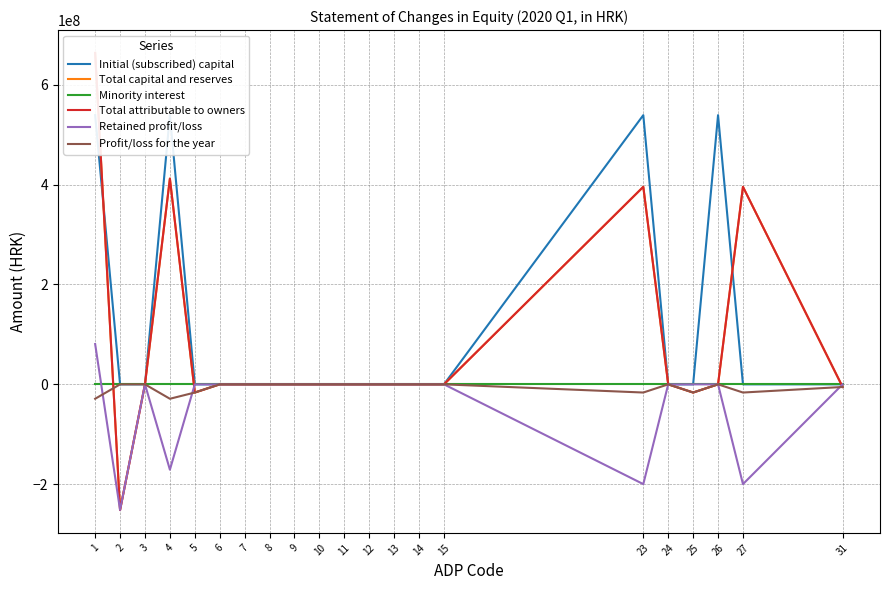

At which category does Total attributable to owners reach its first local valley?

2